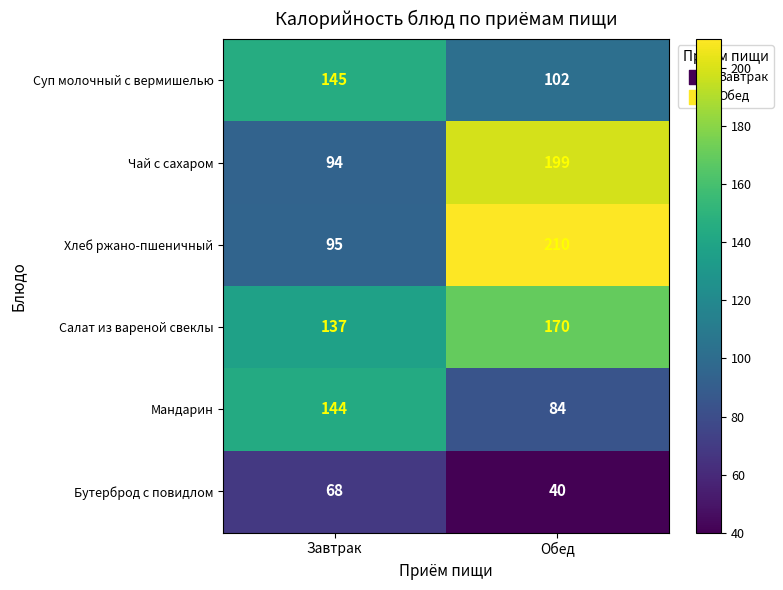

Rank the series by their maximum value, from highest to lowest.

Хлеб ржано-пшеничный, Чай с сахаром, Салат из вареной свеклы, Суп молочный с вермишелью, Мандарин, Бутерброд с повидлом